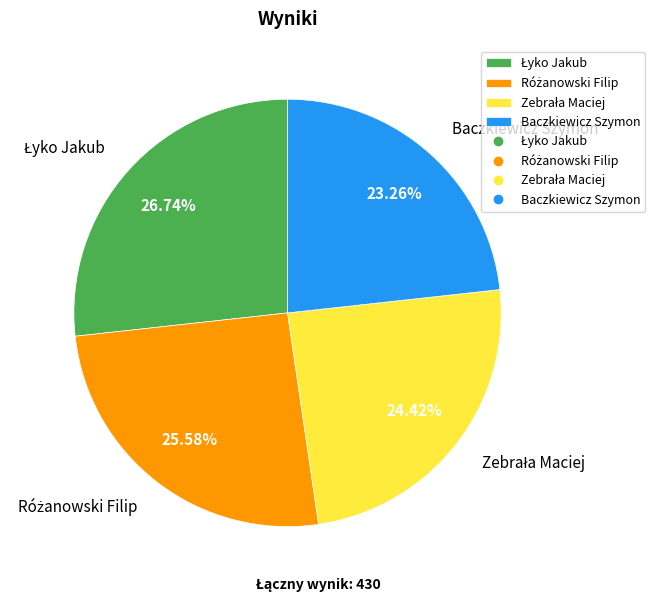

What is the smallest slice in the pie chart?

Baczkiewicz Szymon